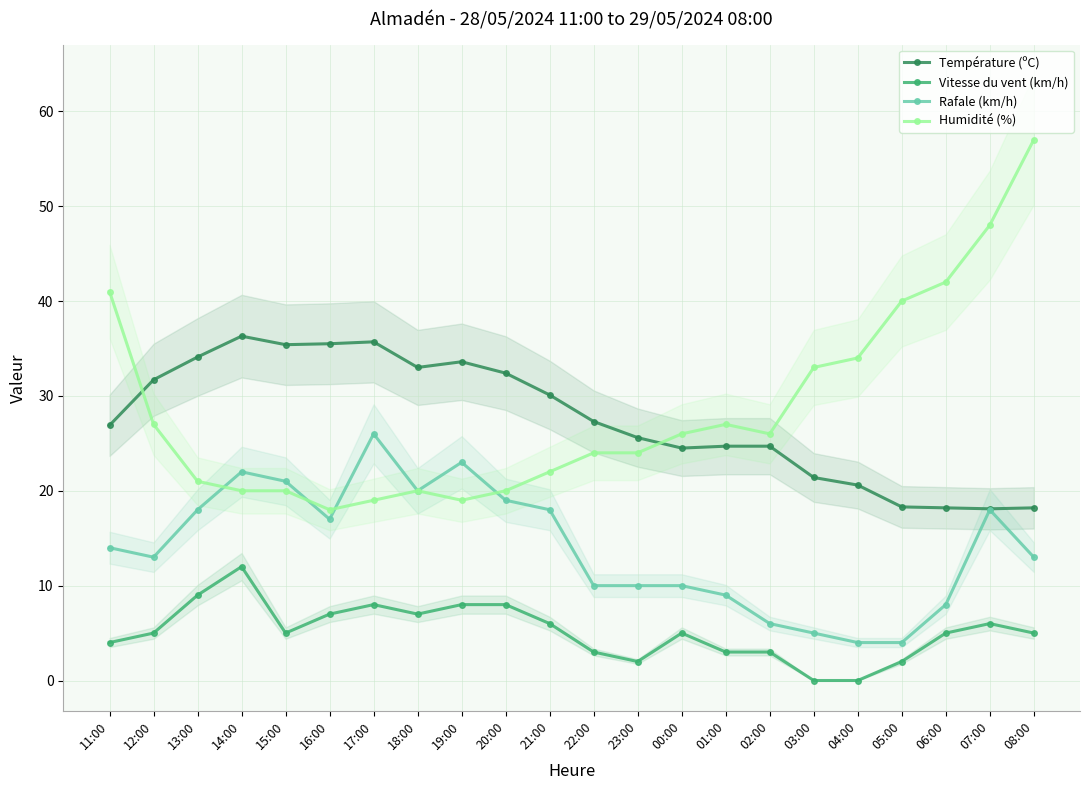

In Température (ºC), how many points are higher than both neighbors (excluding endpoints)?

3